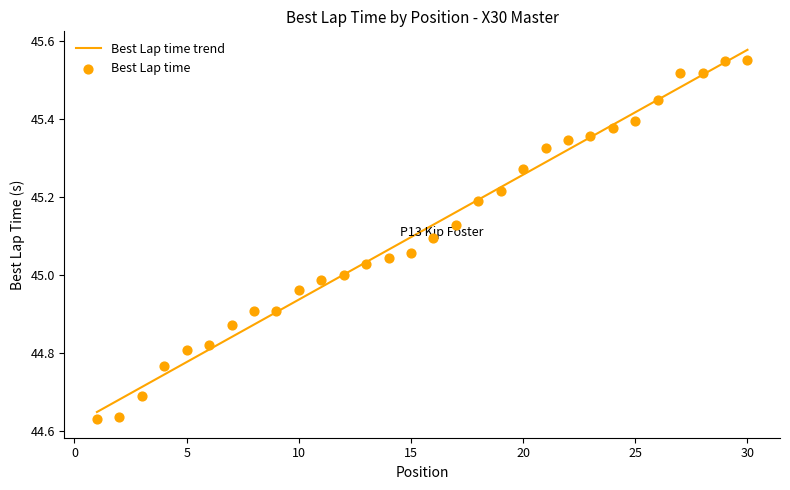

Between 22 and 27, which is larger?

27